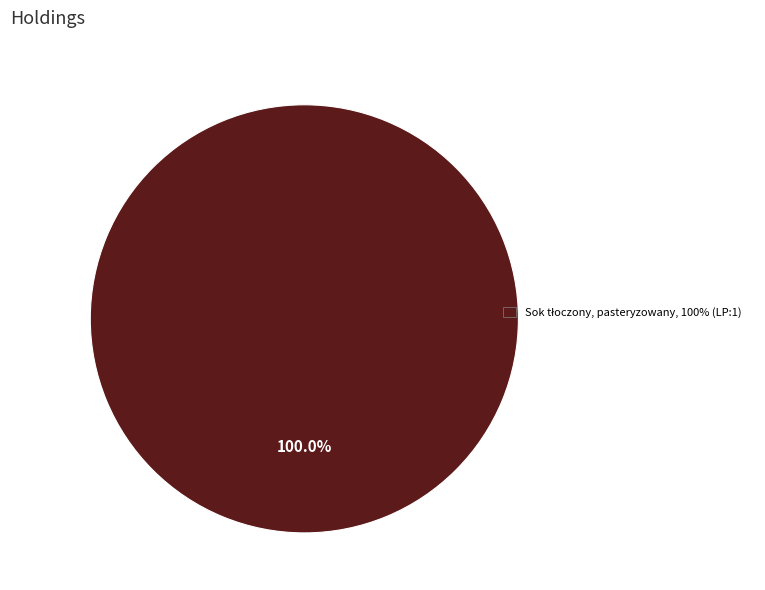

Does any single category account for the majority?

Yes